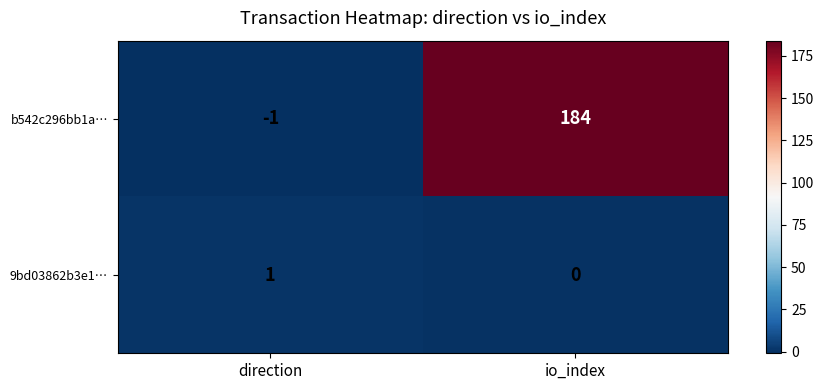

What is the difference between the maximum and minimum values in the b542c296bb1a… series?

185